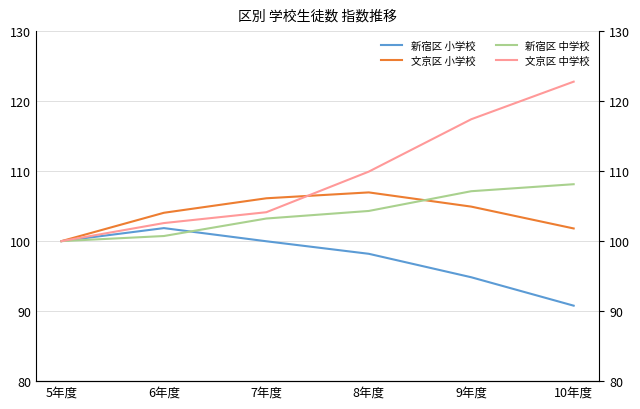

After their last crossing, which series has the higher values: 新宿区 中学校 or 新宿区 小学校?

新宿区 中学校